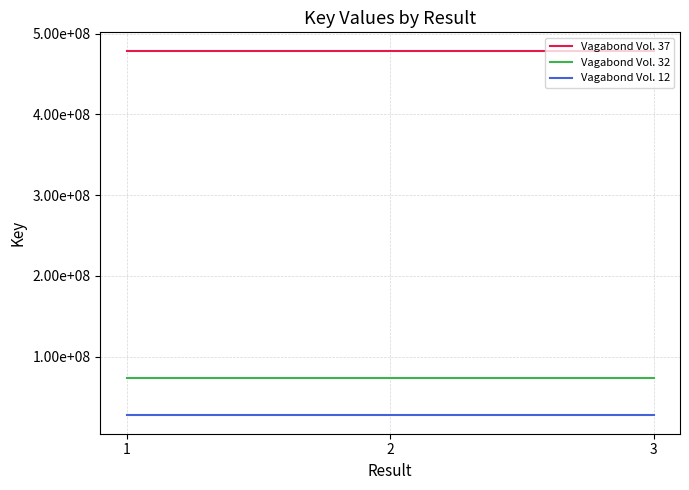

What are all the series names shown in the legend?

Vagabond Vol. 37, Vagabond Vol. 32, Vagabond Vol. 12